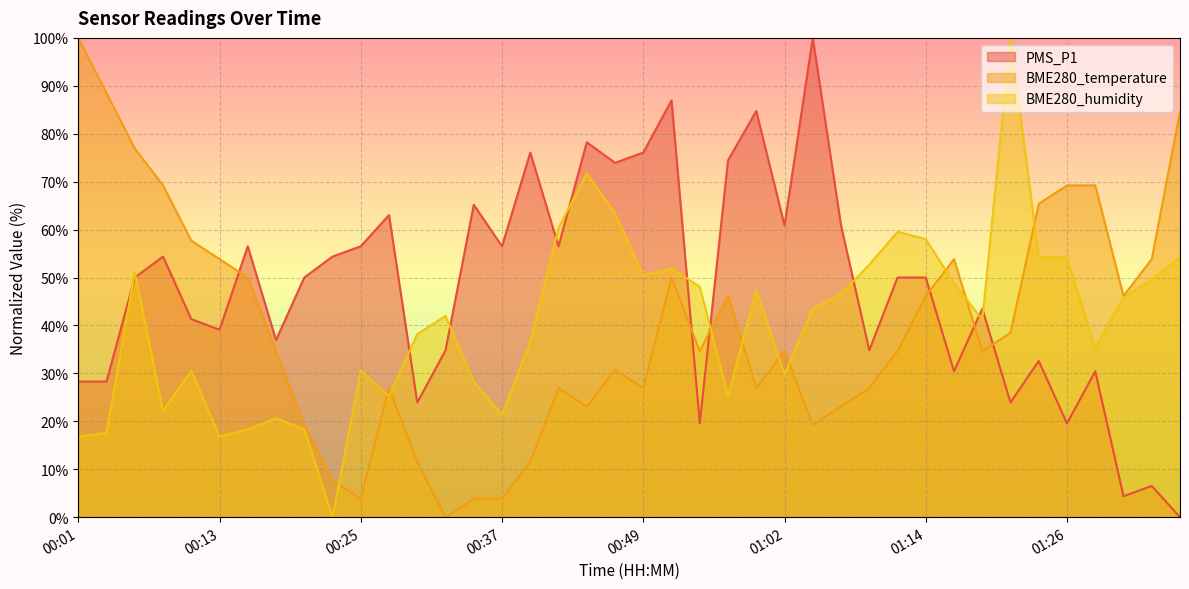

The BME280_humidity series shows 20.6 at 00:18. True or false?

True